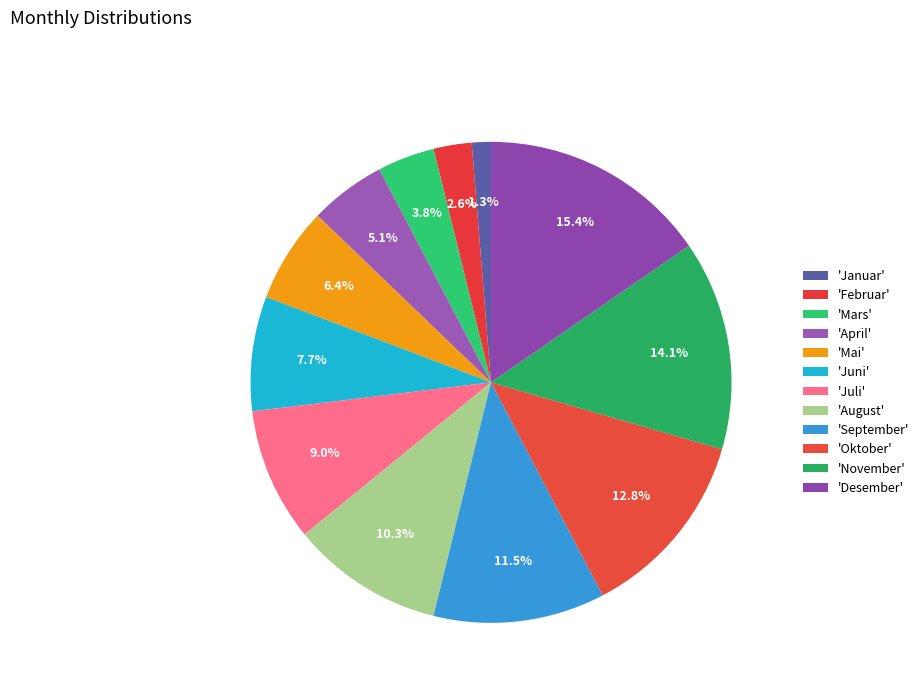

How many slices are in this pie chart?

12